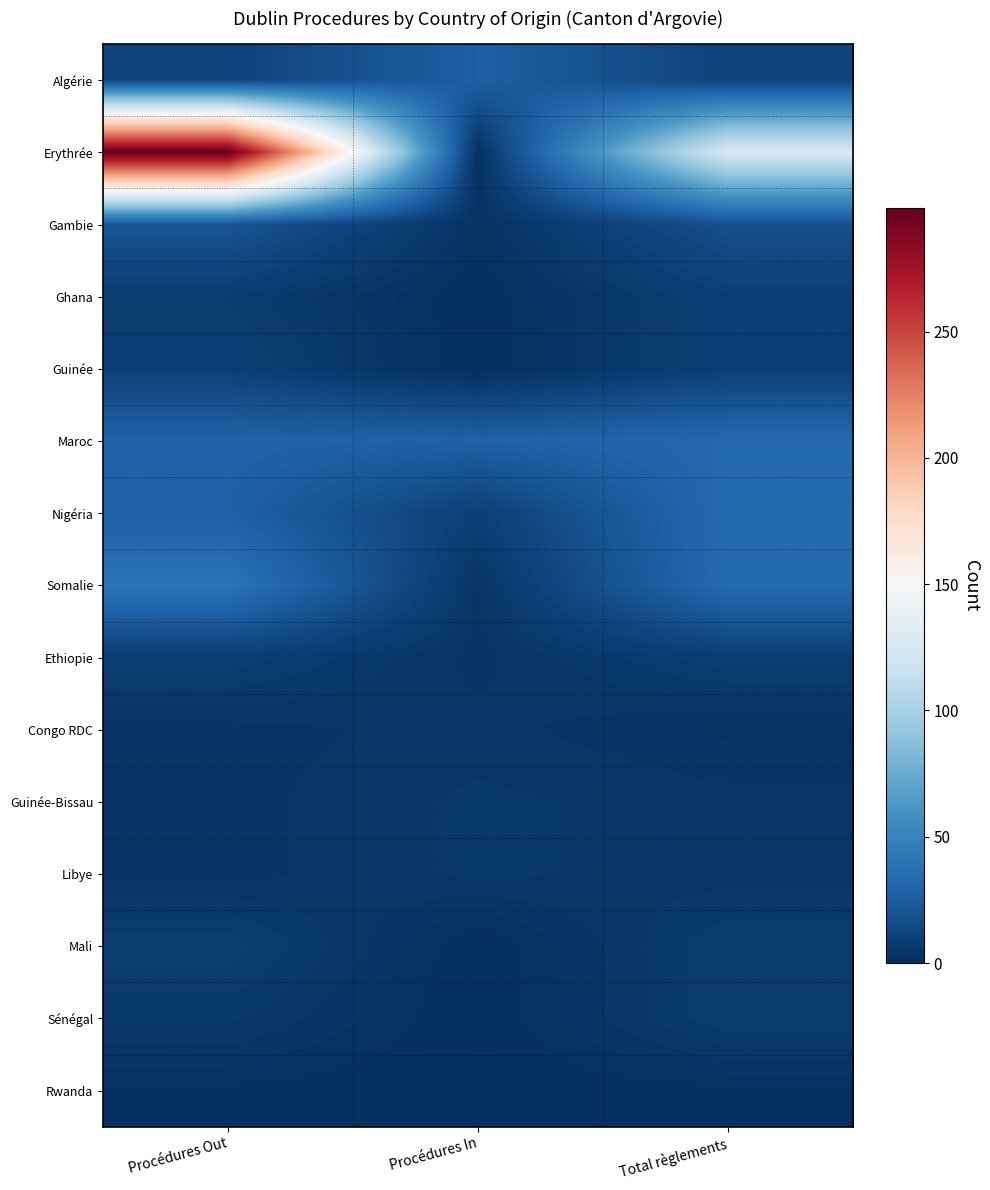

Reading right to left, transcribe all the data shown in this chart.

Algérie: Total règlements=11	Procédures In=27	Procédures Out=11
Erythrée: Total règlements=126	Procédures In=1	Procédures Out=299
Gambie: Total règlements=18	Procédures In=2	Procédures Out=21
Ghana: Total règlements=9	Procédures In=0	Procédures Out=7
Guinée: Total règlements=9	Procédures In=0	Procédures Out=9
Maroc: Total règlements=33	Procédures In=28	Procédures Out=29
Nigéria: Total règlements=34	Procédures In=9	Procédures Out=28
Somalie: Total règlements=34	Procédures In=3	Procédures Out=40
Ethiopie: Total règlements=8	Procédures In=3	Procédures Out=8
Congo RDC: Total règlements=2	Procédures In=4	Procédures Out=3
Guinée-Bissau: Total règlements=4	Procédures In=5	Procédures Out=3
Libye: Total règlements=4	Procédures In=5	Procédures Out=3
Mali: Total règlements=7	Procédures In=0	Procédures Out=8
Sénégal: Total règlements=7	Procédures In=0	Procédures Out=5
Rwanda: Total règlements=1	Procédures In=0	Procédures Out=1